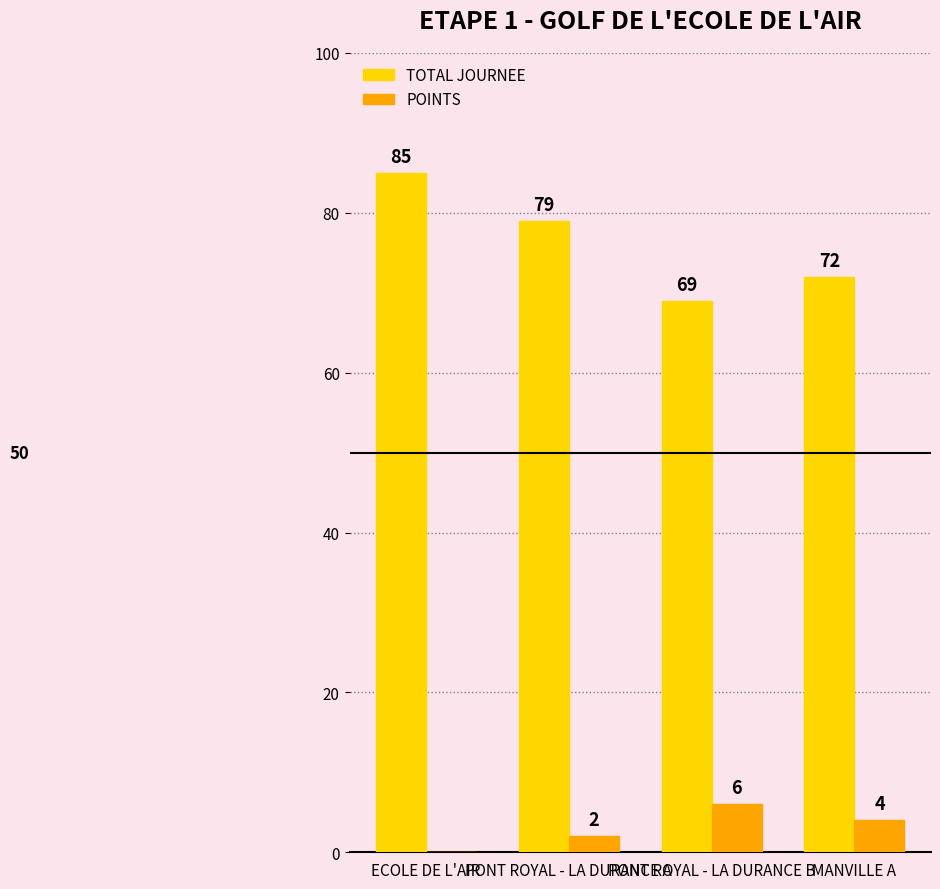

The TOTAL JOURNEE series shows 50 at ECOLE DE L'AIR. True or false?

False